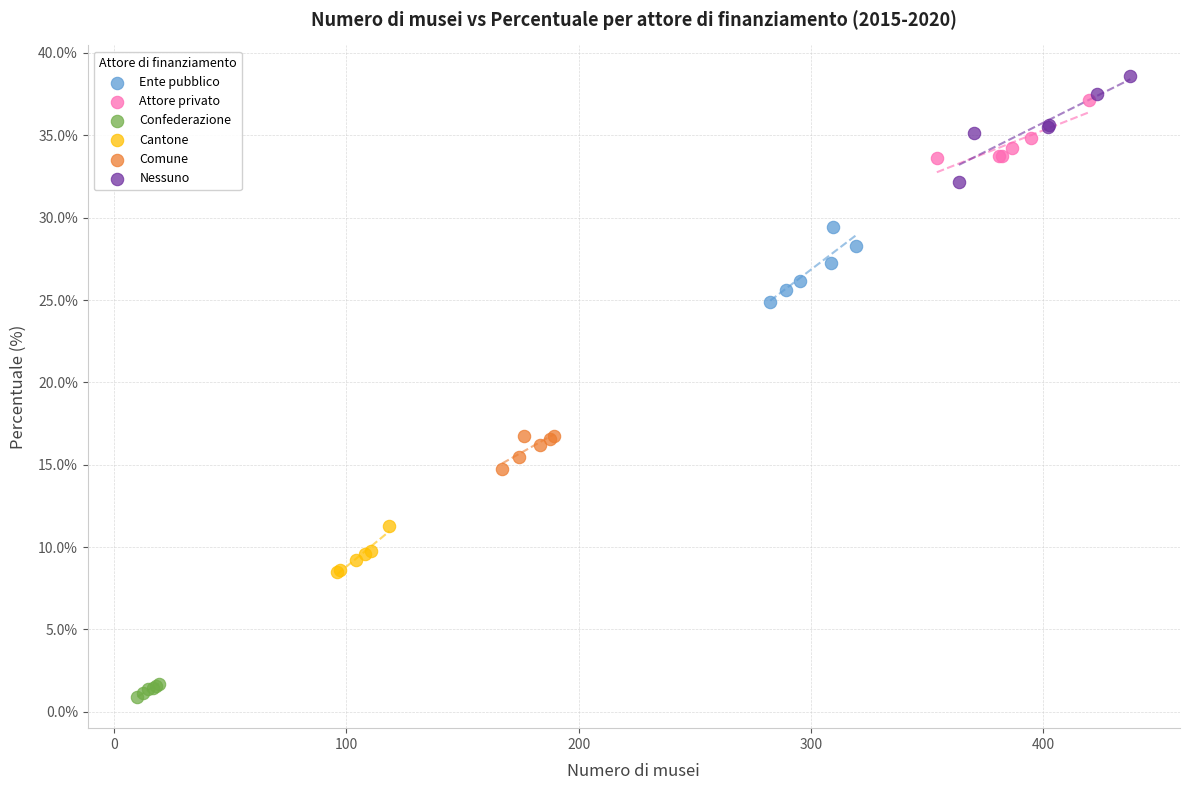

Which series contains the lowest Y value?

Confederazione